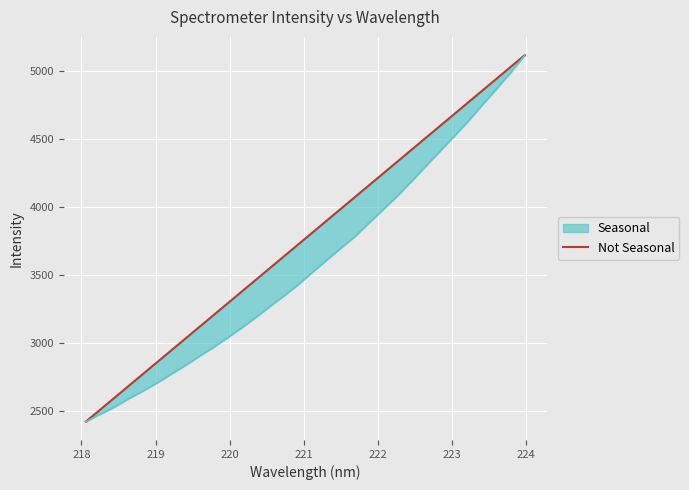

Does the chart display data point markers on the line(s)?

No